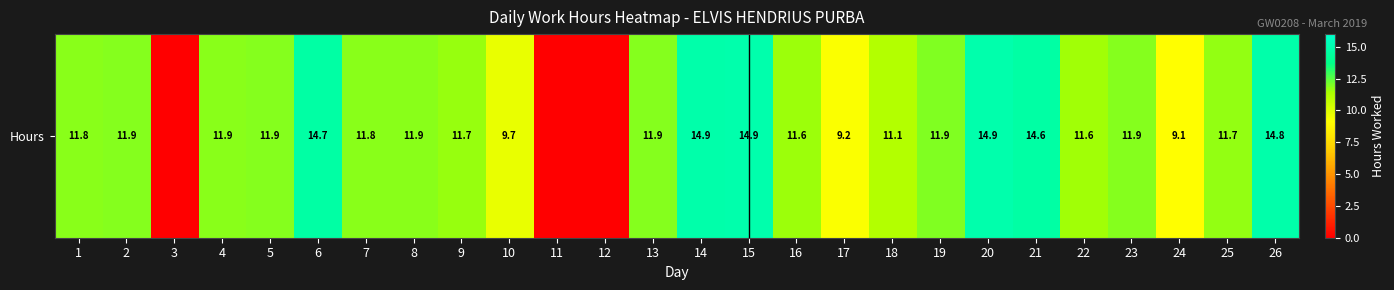

Count the number of categories in the chart.

26